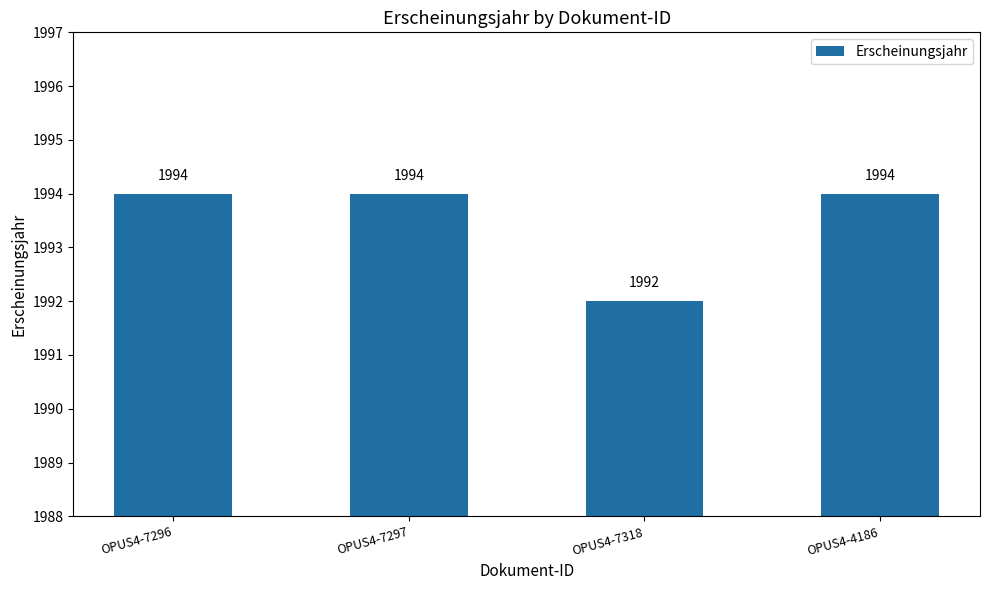

Between OPUS4-7296 and OPUS4-7318, which is larger?

OPUS4-7296